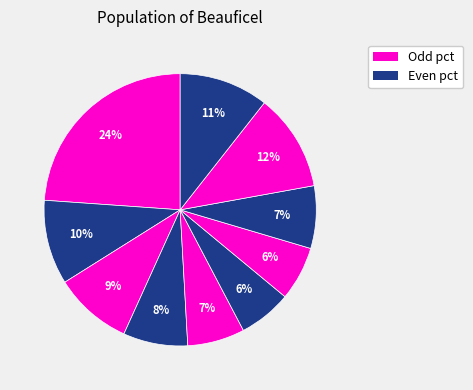

How many segments does this pie chart have?

10